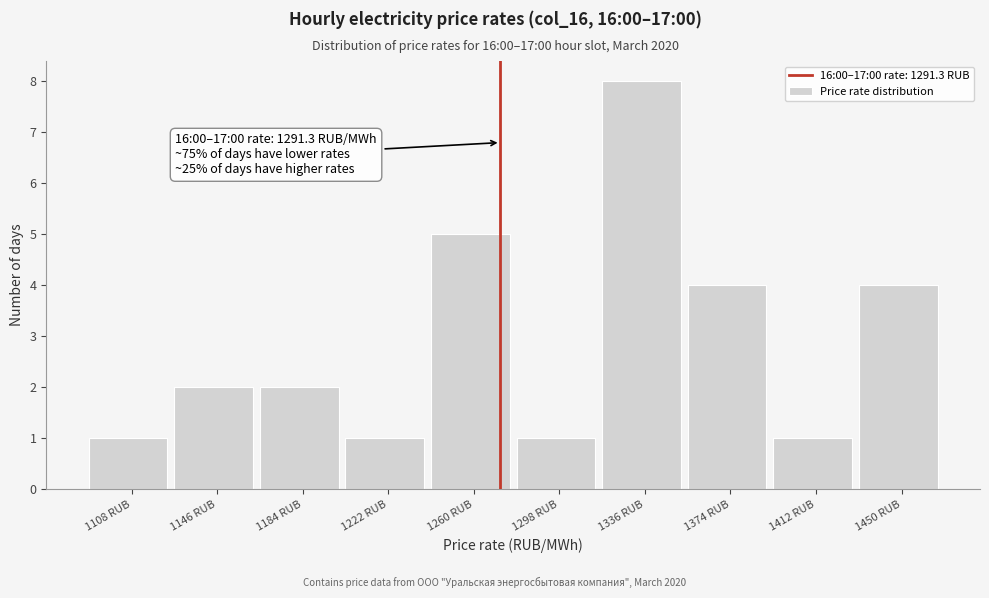

Reading left to right, what are all the values shown in this chart?

1	2	2	1	5	1	8	4	1	4